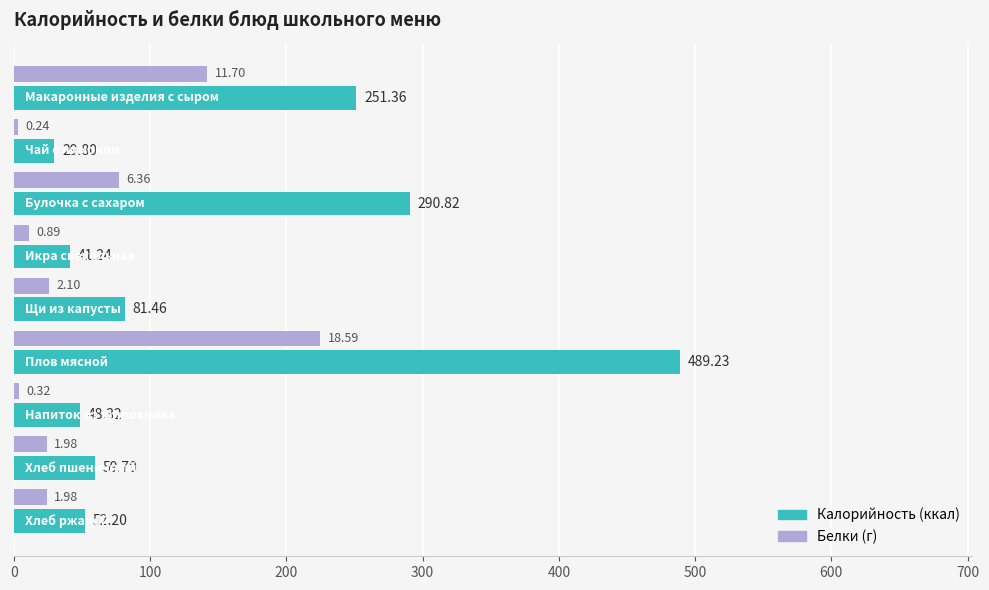

Count the number of data series in this chart.

2